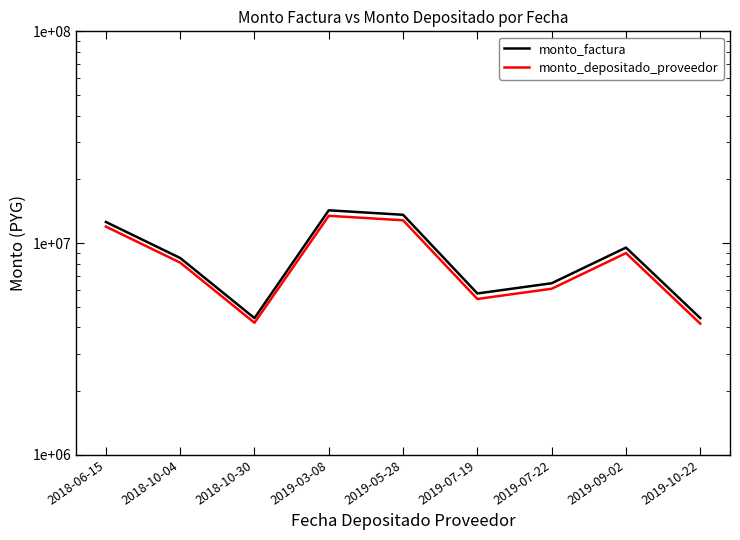

True or false: monto_factura and monto_depositado_proveedor intersect in this chart.

False